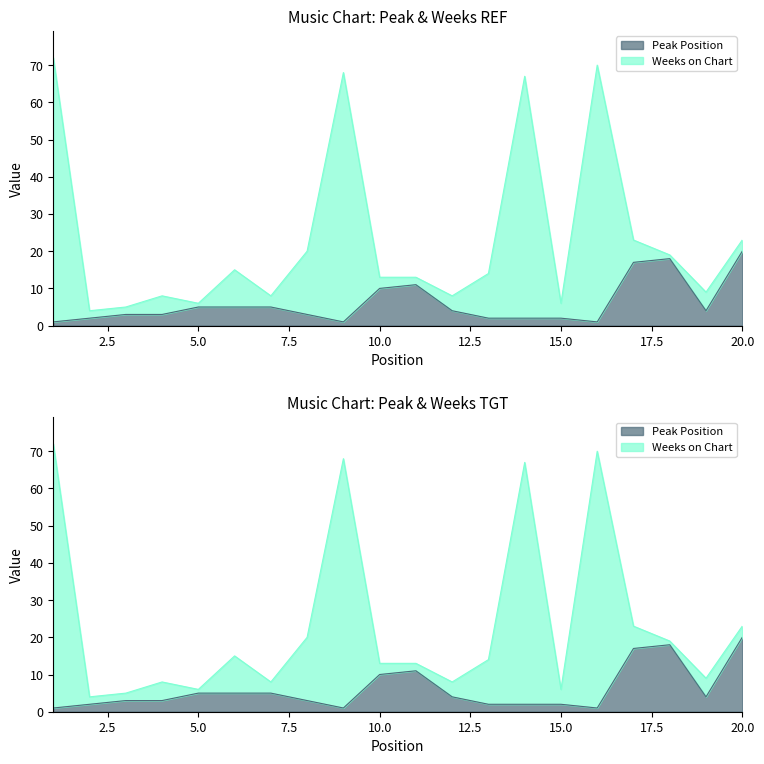

How many values are below 4?

10